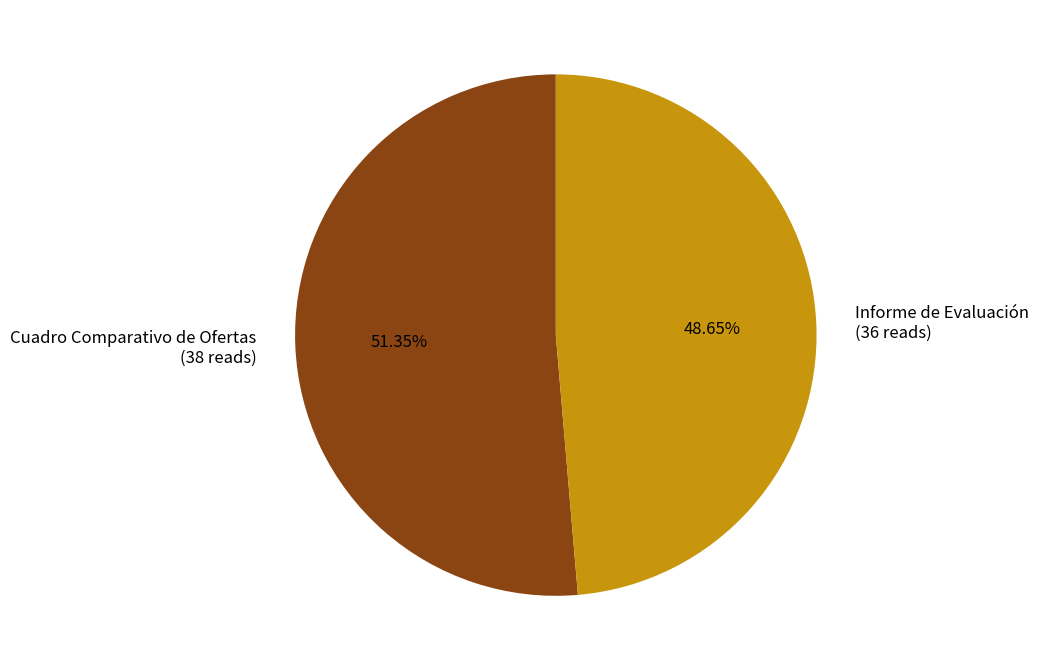

To the nearest percent, what is the average slice percentage?

50%